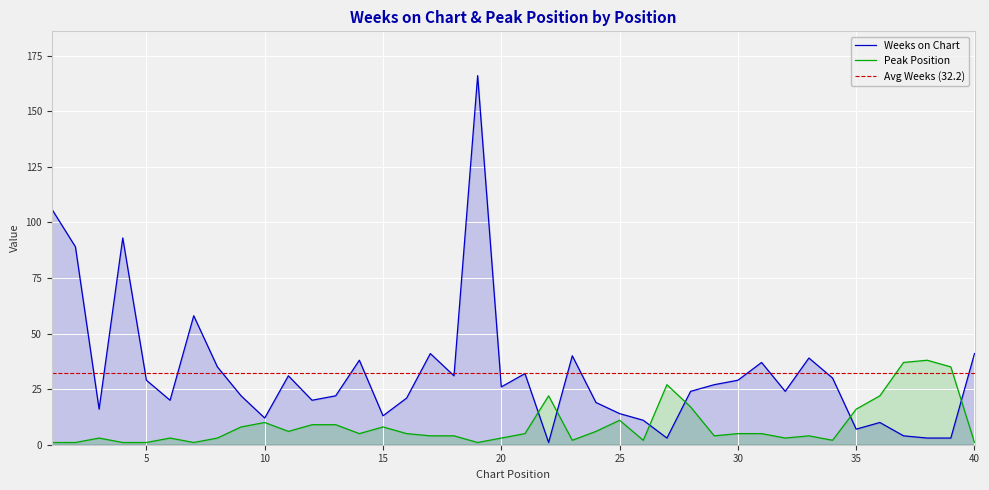

Which series ends up on top after the final intersection of Peak Position and Weeks on Chart?

Weeks on Chart